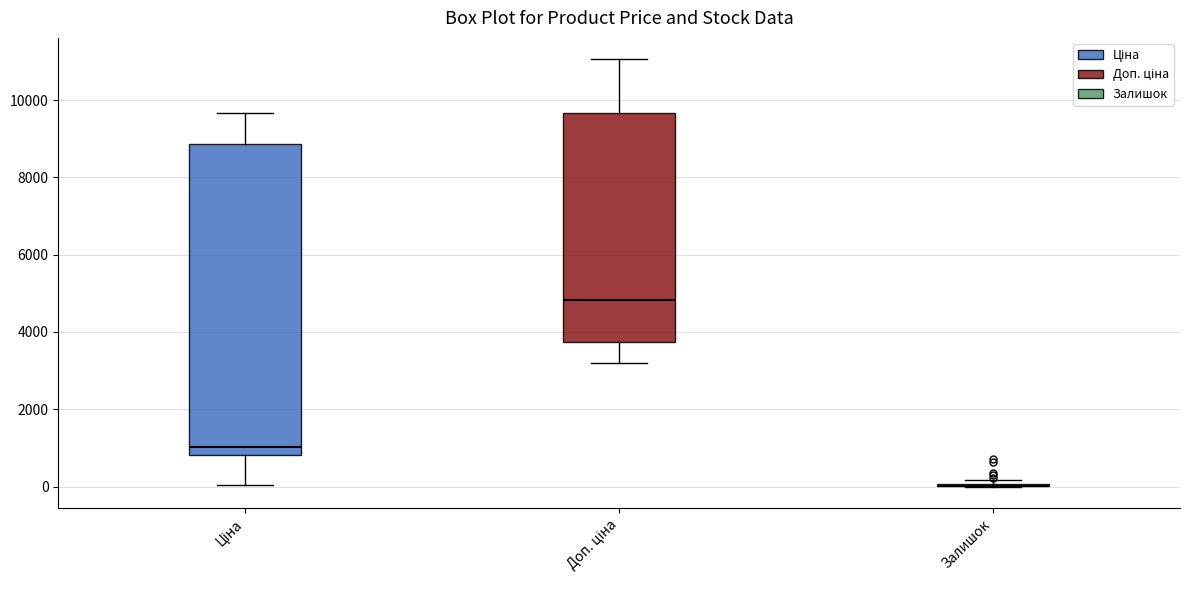

Reading left to right, transcribe this box plot: for each box, give where its median line is, the range the box spans, and where its two whiskers end, as read against the y-axis. The values are not printed on the chart, so give them approximately, as read against the axis.

Ціна: median 1000, box 800 to 8800, whiskers 0 to 9600
Доп. ціна: median 4800, box 3800 to 9600, whiskers 3200 to 11000
Залишок: box collapsed to a line at 0, whiskers 0 to 200